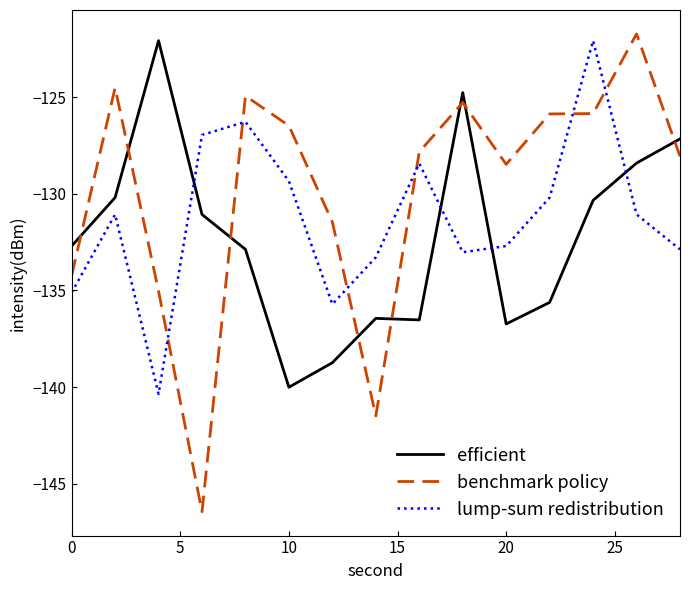

Which series has the largest total across all categories?

benchmark policy